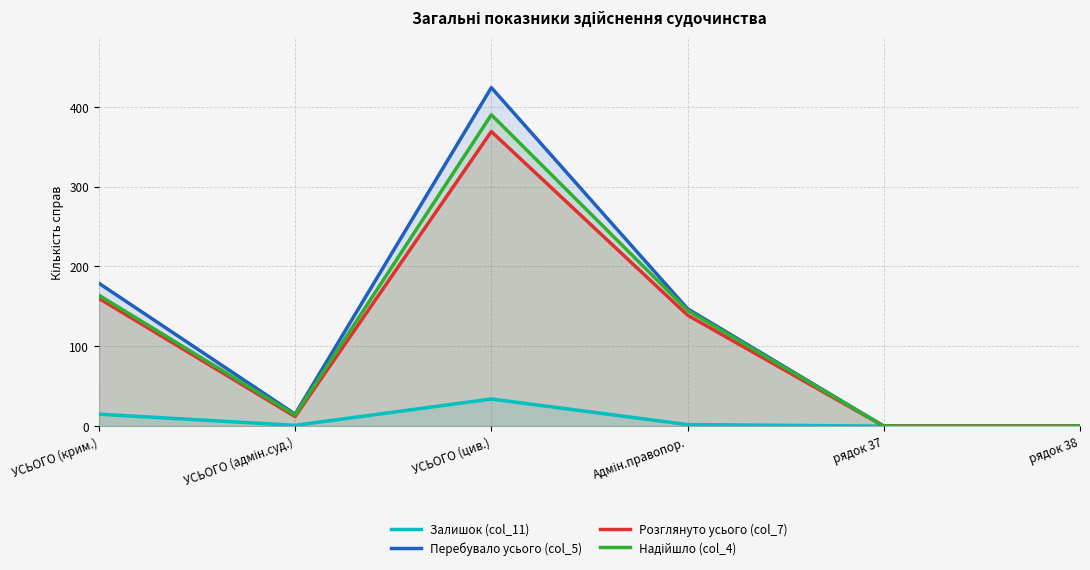

True or false: Залишок (col_11) and Перебувало усього (col_5) cross at least once.

False